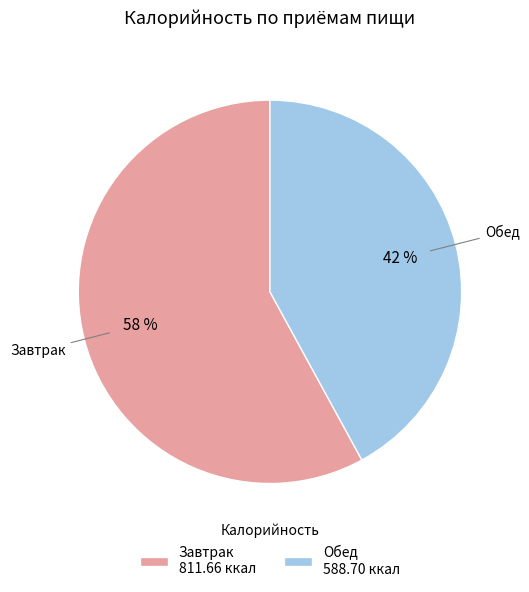

Does Обед represent more than half of the total?

No